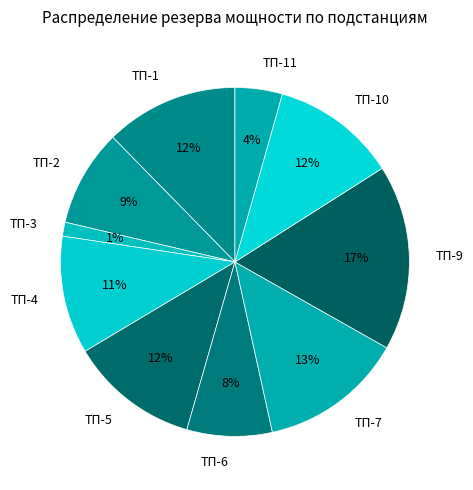

To the nearest percent, what is the difference between the largest and smallest slice percentages?

16%